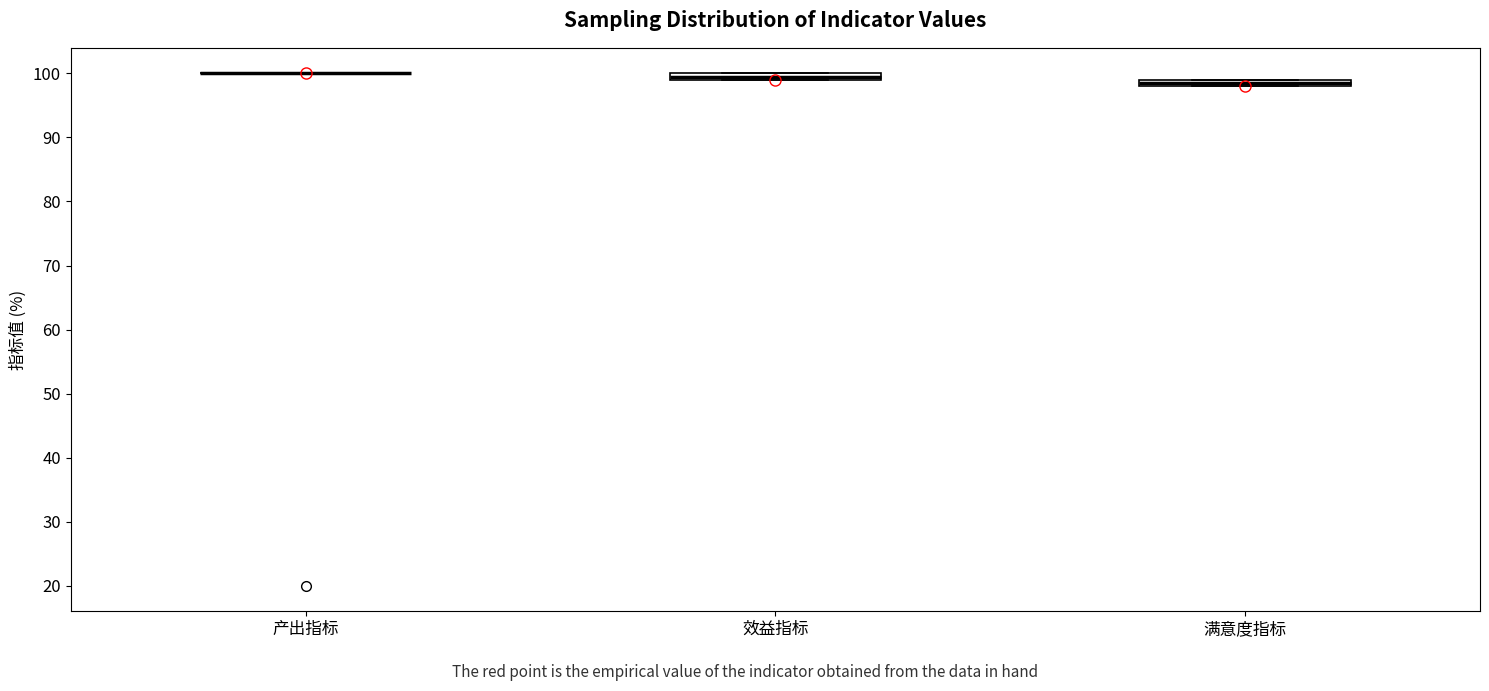

Where is the upper edge of the box for 满意度指标 on the y-axis? The values are not printed on the chart, so give them approximately, as read against the axis.

99